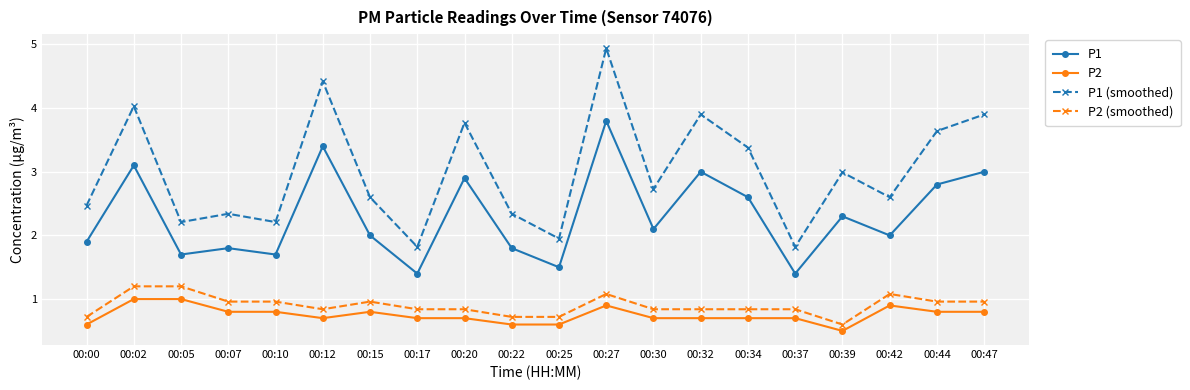

Is the value of P1 at 00:44 greater than the value of P2 at 00:22?

Yes